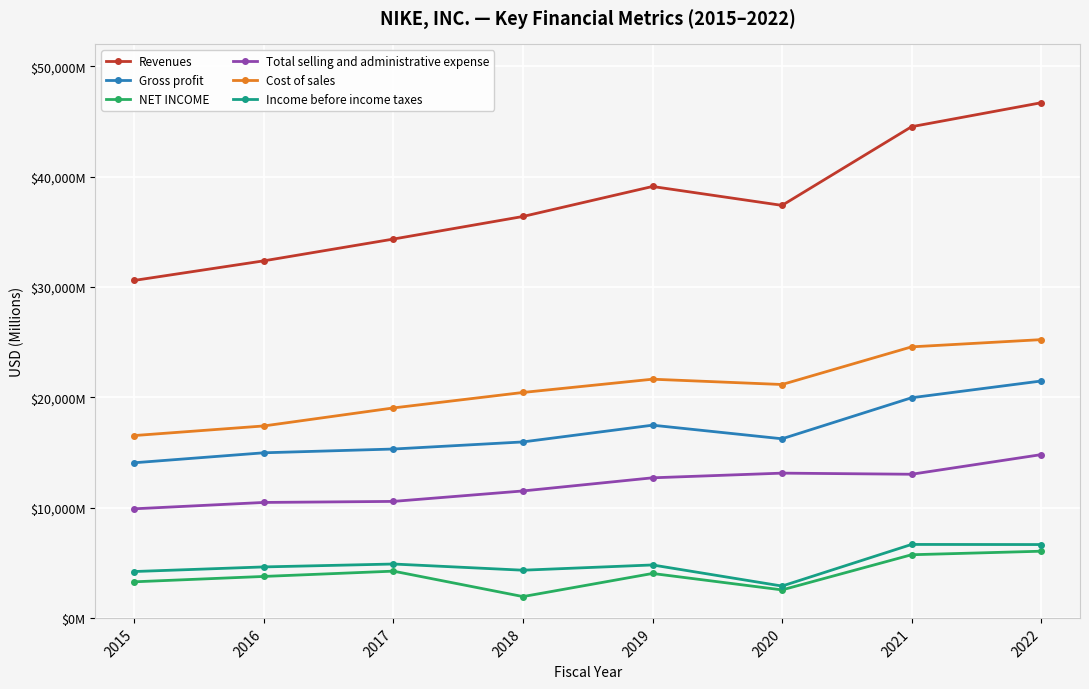

How many interior local valleys does the Revenues series have?

1